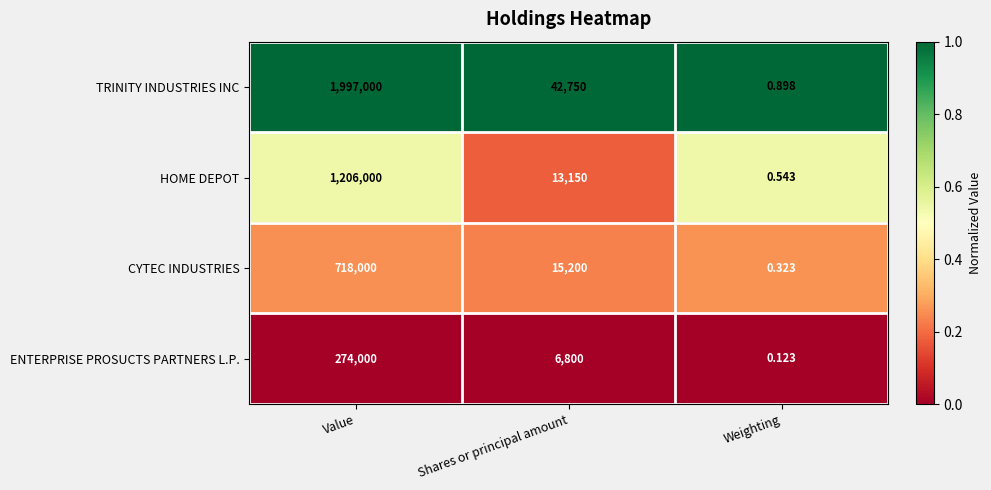

Which category has the highest value across all series?

Value